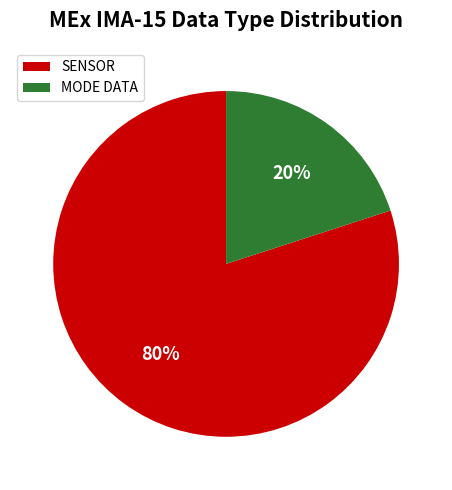

Which category accounts for the majority?

SENSOR